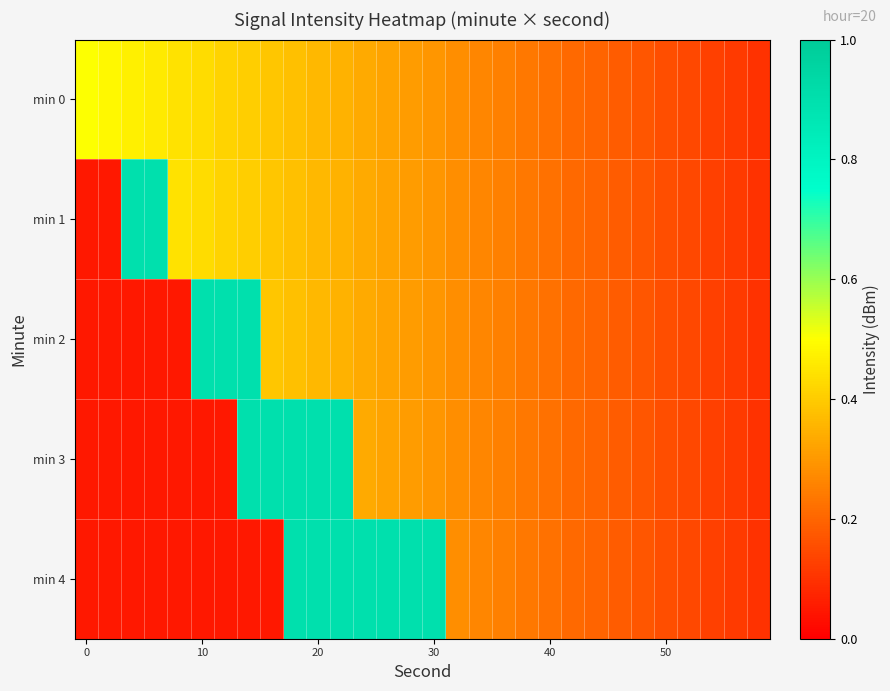

What is the greatest value displayed?

0.9